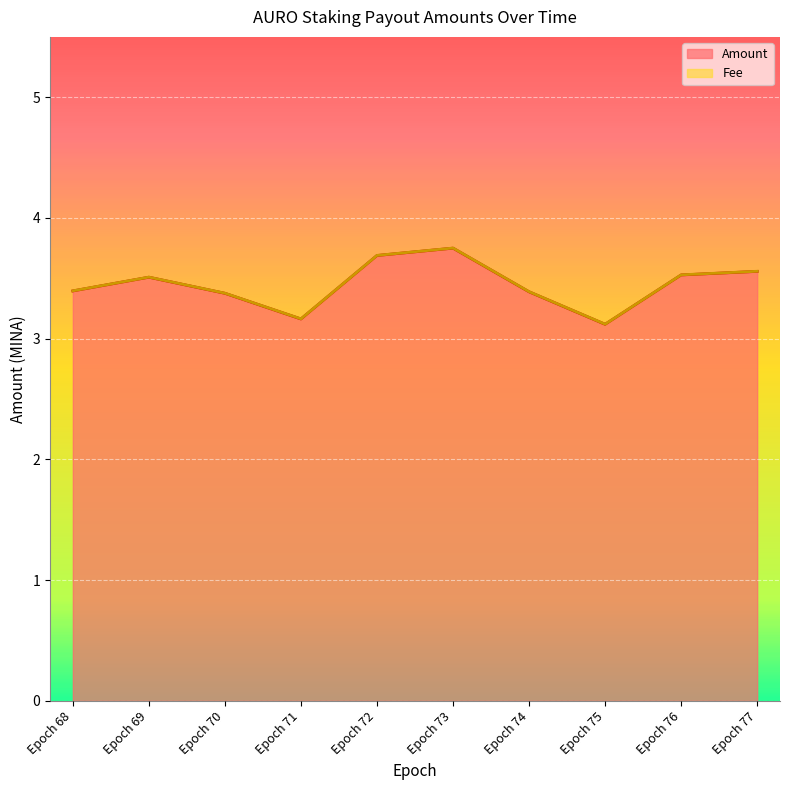

What is the ratio of the value at Epoch 69 to the value at Epoch 72?

1.0